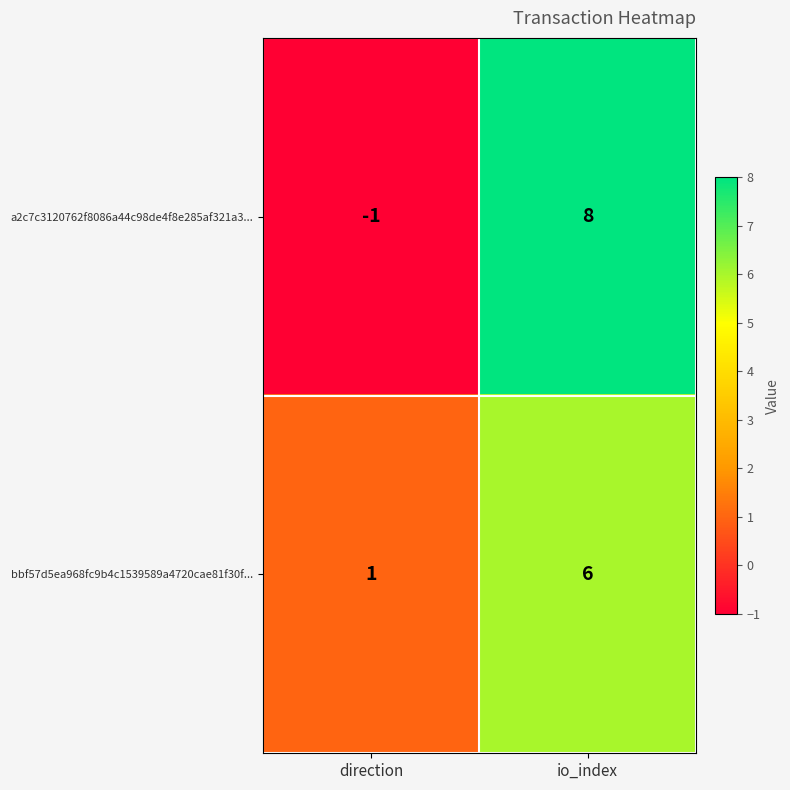

At how many categories does at least one series exceed 6?

1